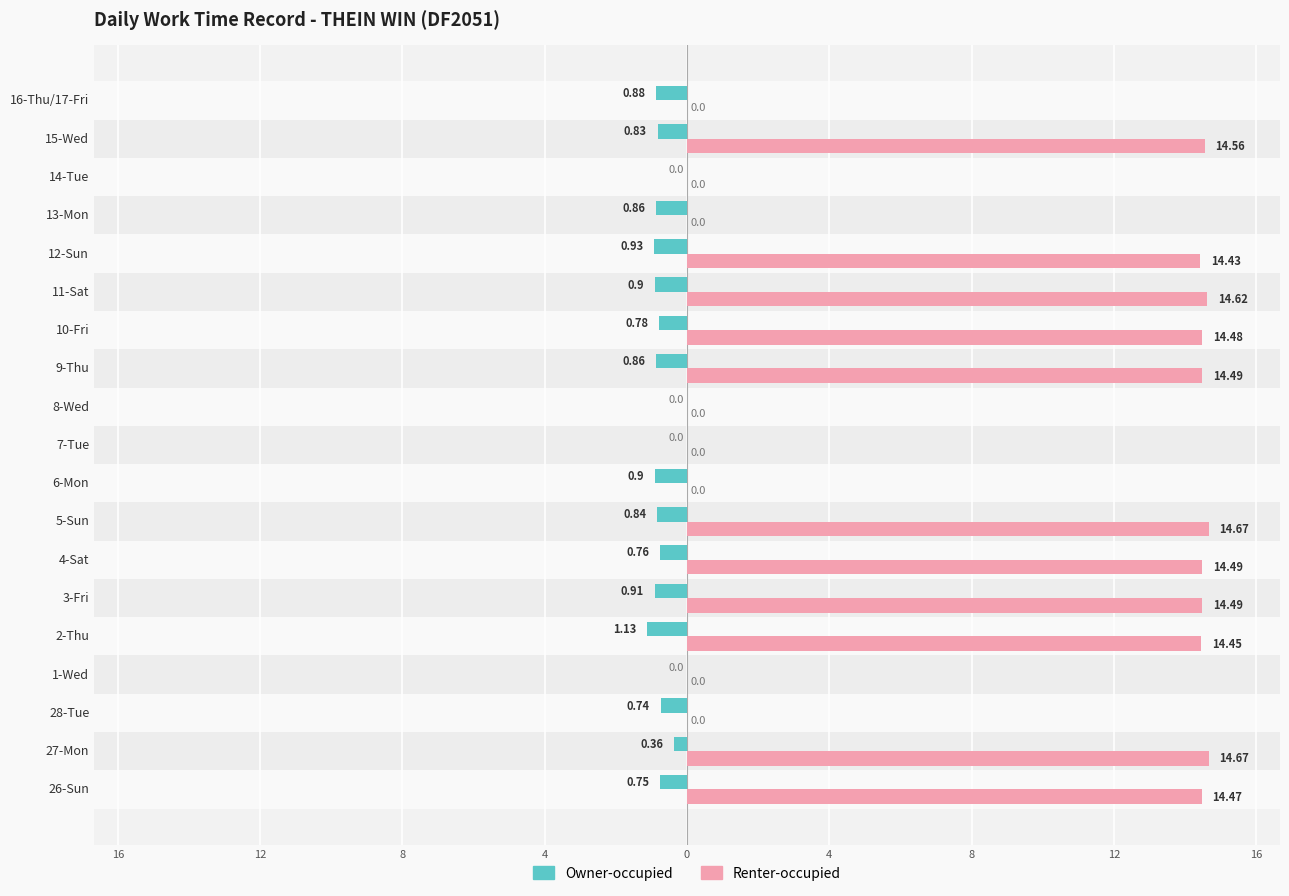

What are all the series names shown in the legend?

Owner-occupied, Renter-occupied